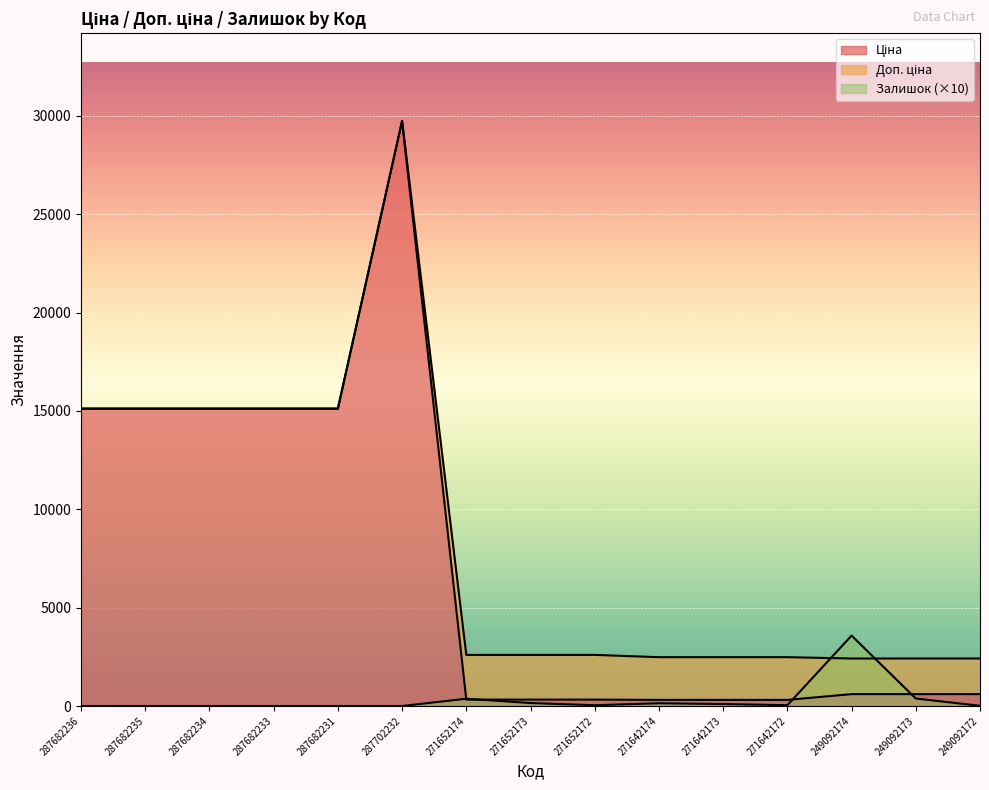

Which label corresponds to the smallest value in the chart?

287682236